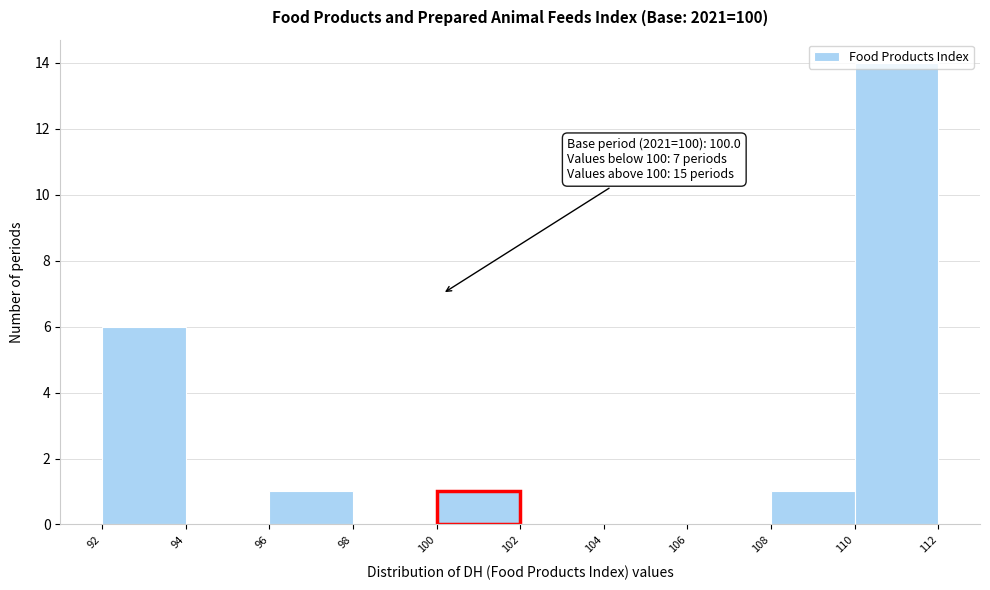

Over which range of the x-axis is the bar tallest?

110 to 112